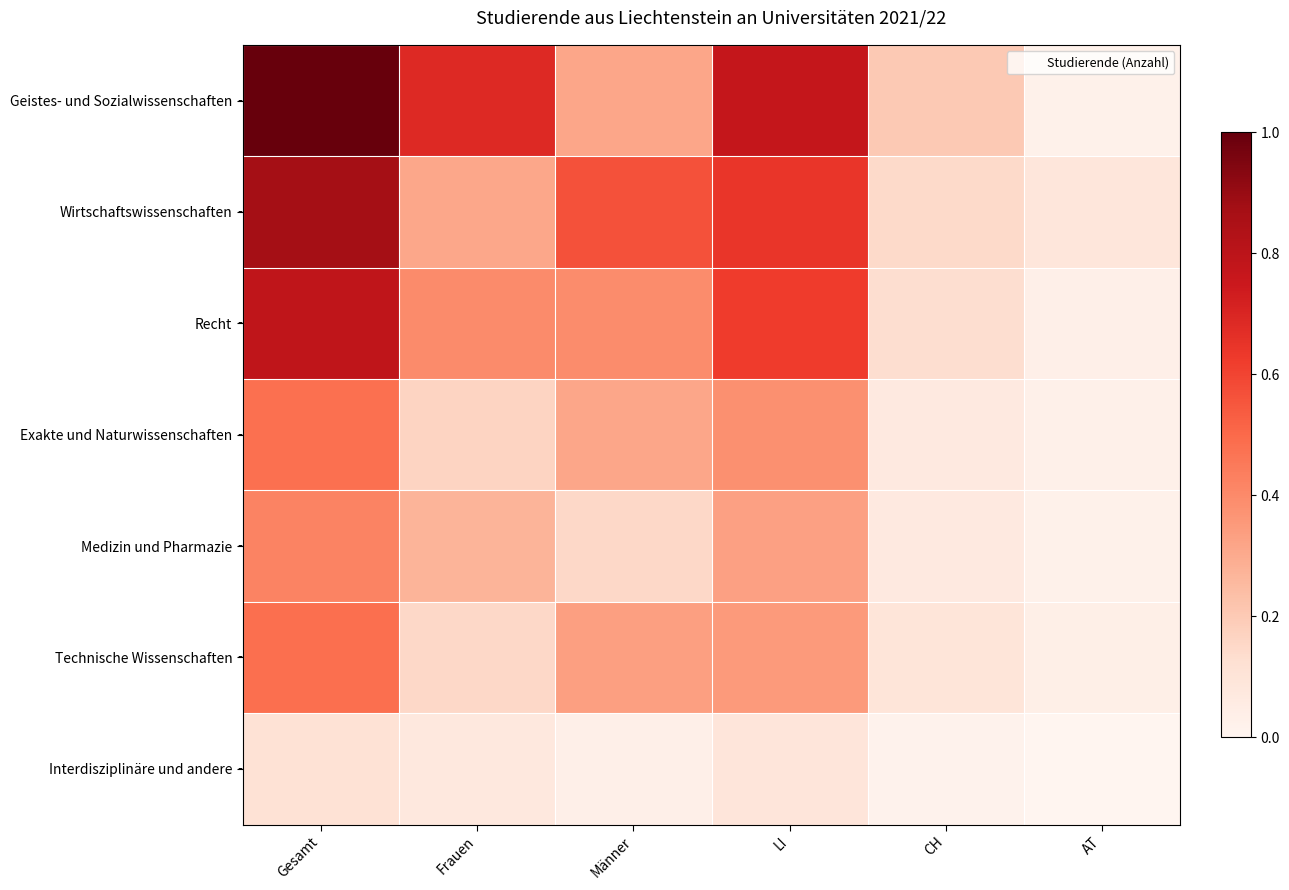

Rank the series at Gesamt from highest to lowest value.

Geistes- und Sozialwissenschaften, Wirtschaftswissenschaften, Recht, Technische Wissenschaften, Exakte und Naturwissenschaften, Medizin und Pharmazie, Interdisziplinäre und andere